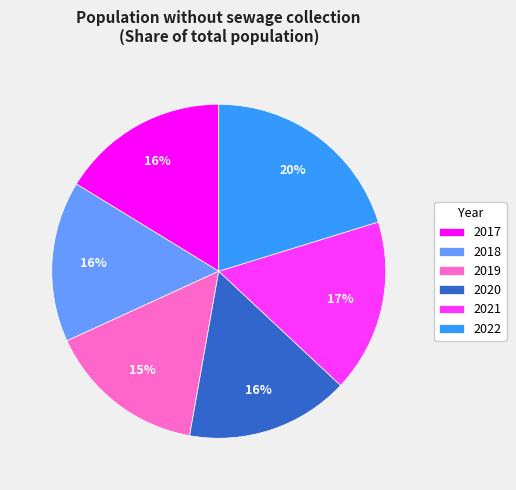

Do 2020 and 2018 together represent more than half of the pie?

No